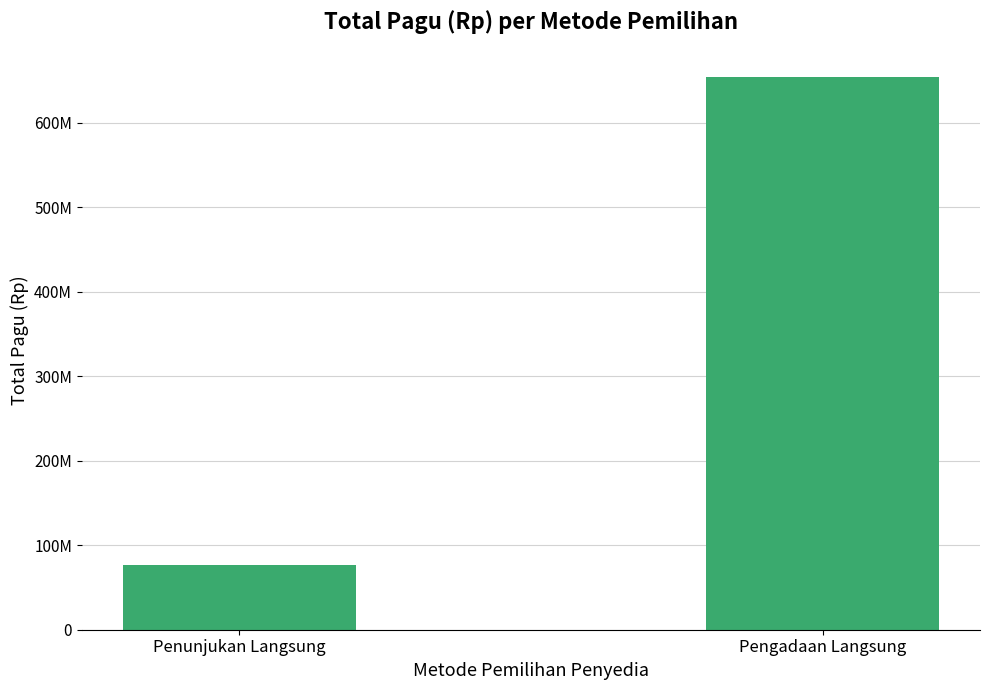

Are the bars horizontal?

No